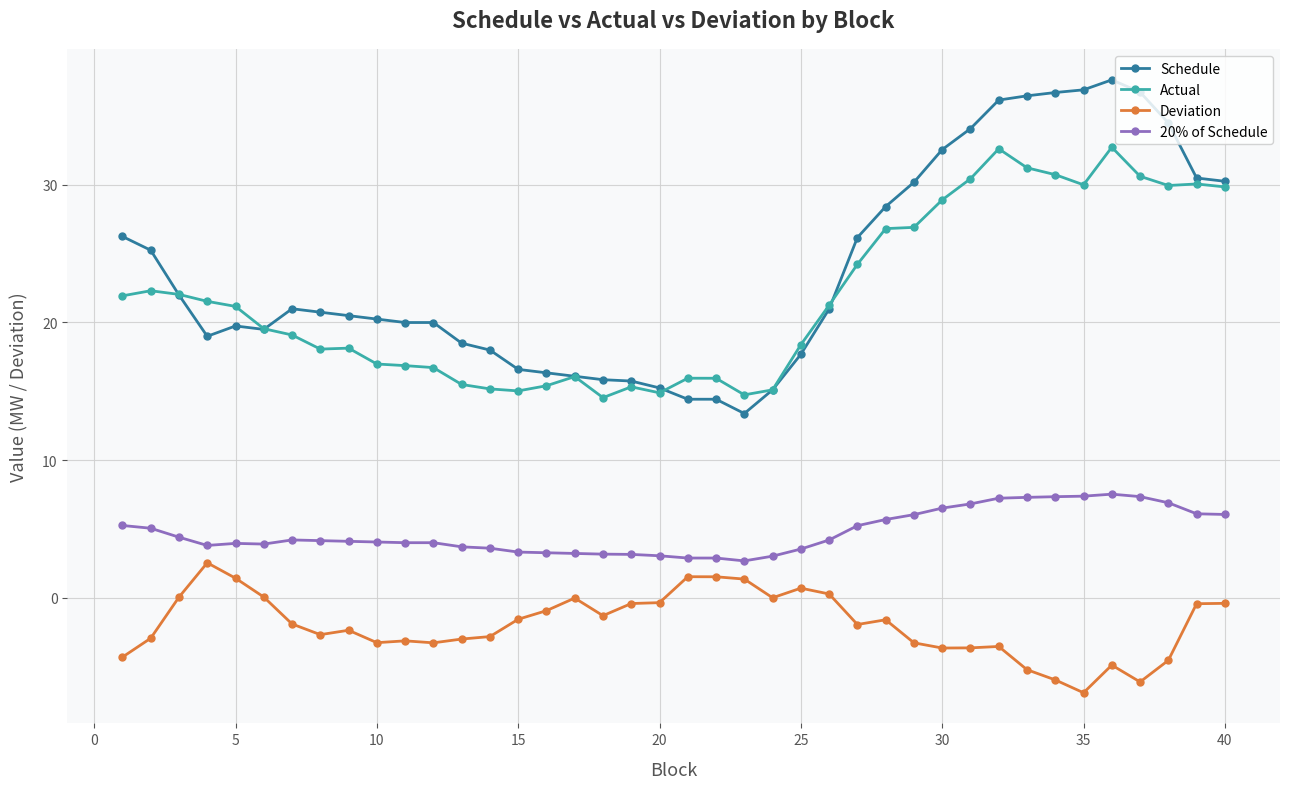

True or false: Schedule has more than 0 points higher than both neighbors.

True